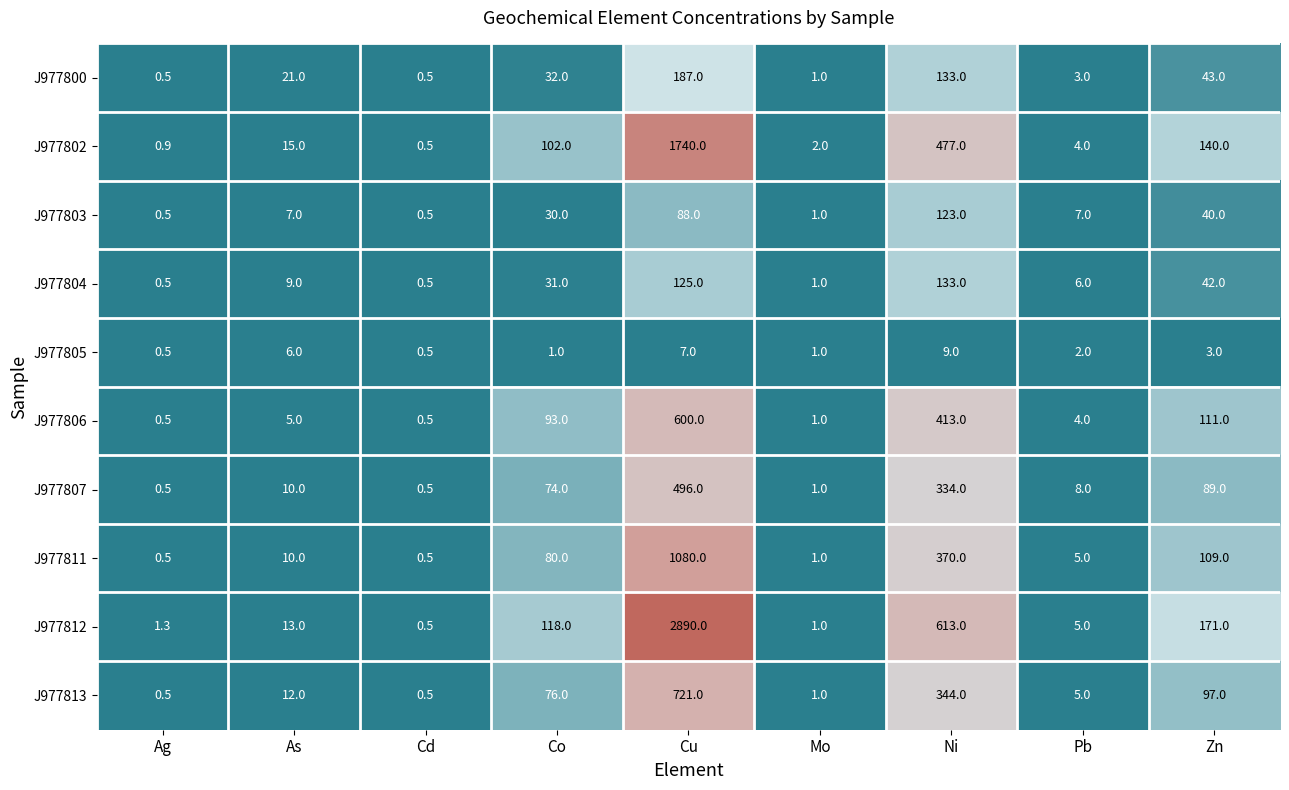

What is the total value across all series at Co?

637.0